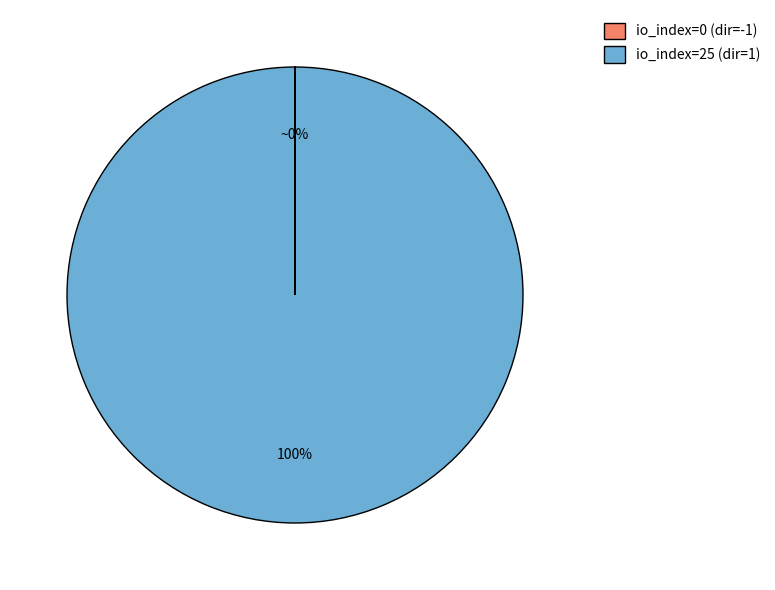

Is there a majority slice in this chart?

Yes